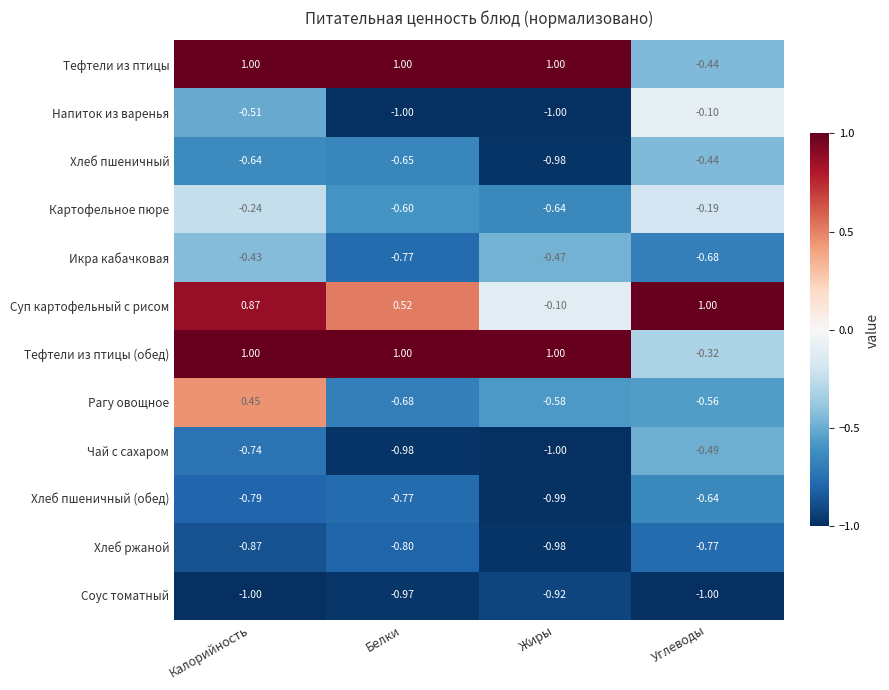

Which category has the highest value in the Соус томатный series?

Жиры